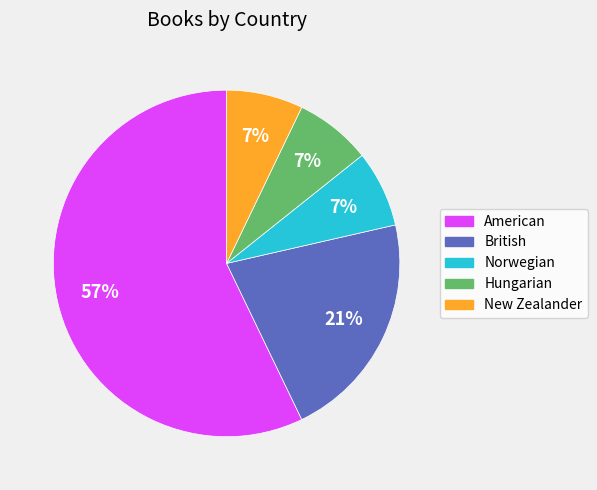

How many segments does this pie chart have?

5